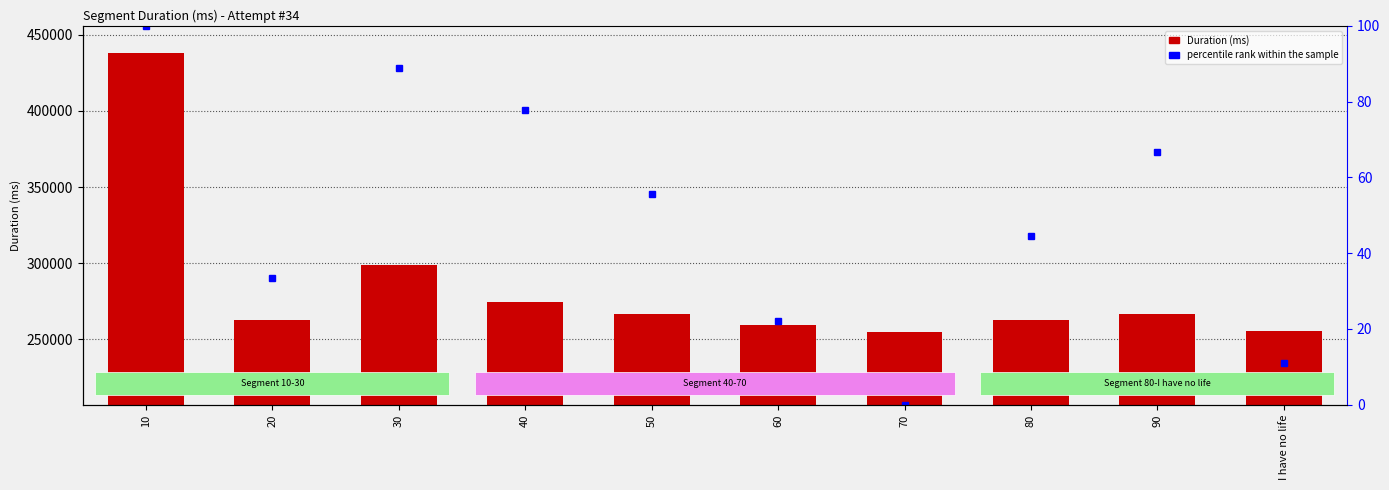

The value of Attempt #34's Duration (ms) at 80 is 263031.0. True or false?

True